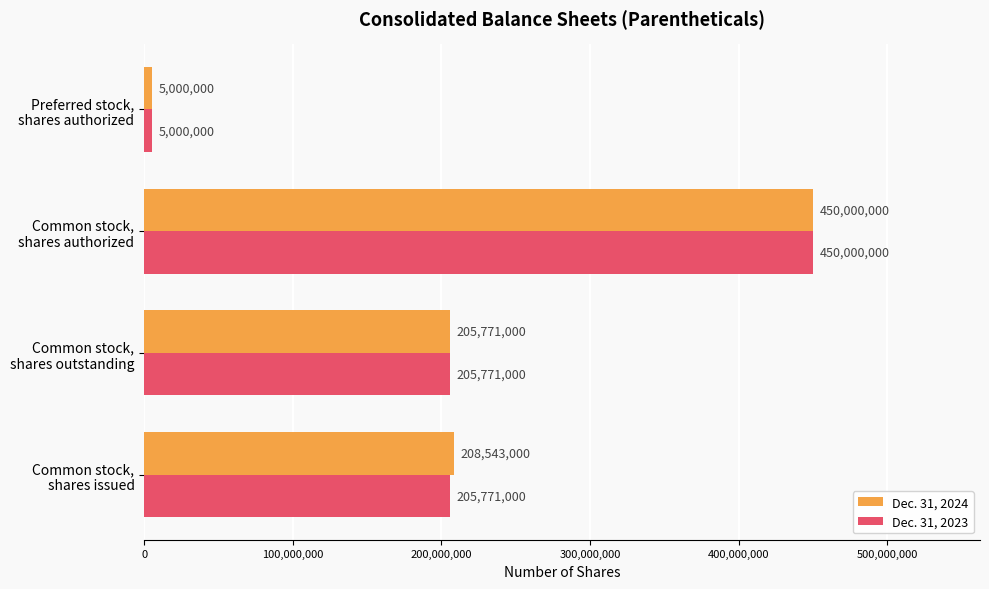

Rank the series by their average value, from lowest to highest.

Dec. 31, 2023, Dec. 31, 2024